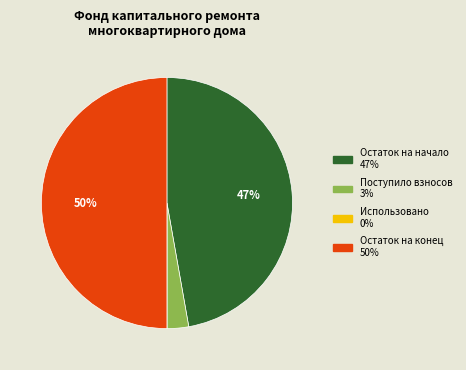

What percentage is the Поступило взносов slice, to the nearest percent?

3%